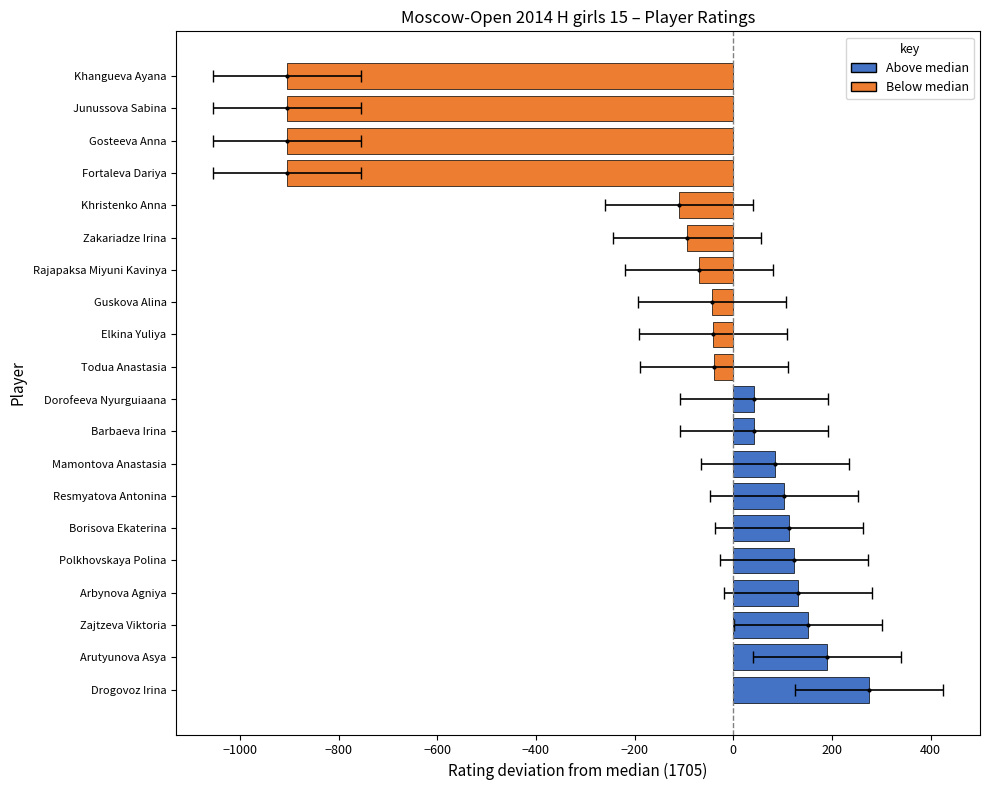

Reading left to right, transcribe all the data shown in this chart.

276	189	152	132	123	113	102	85	41	41	-40	-42	-44	-70	-94	-110	-905	-905	-905	-905